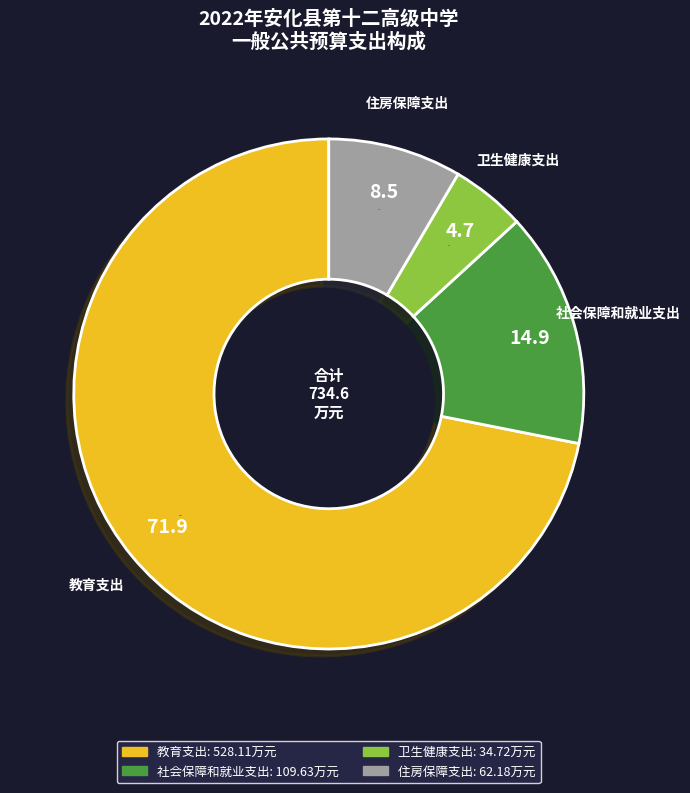

Approximately how many times larger is the value at 住房保障支出 compared to 社会保障和就业支出?

0.6